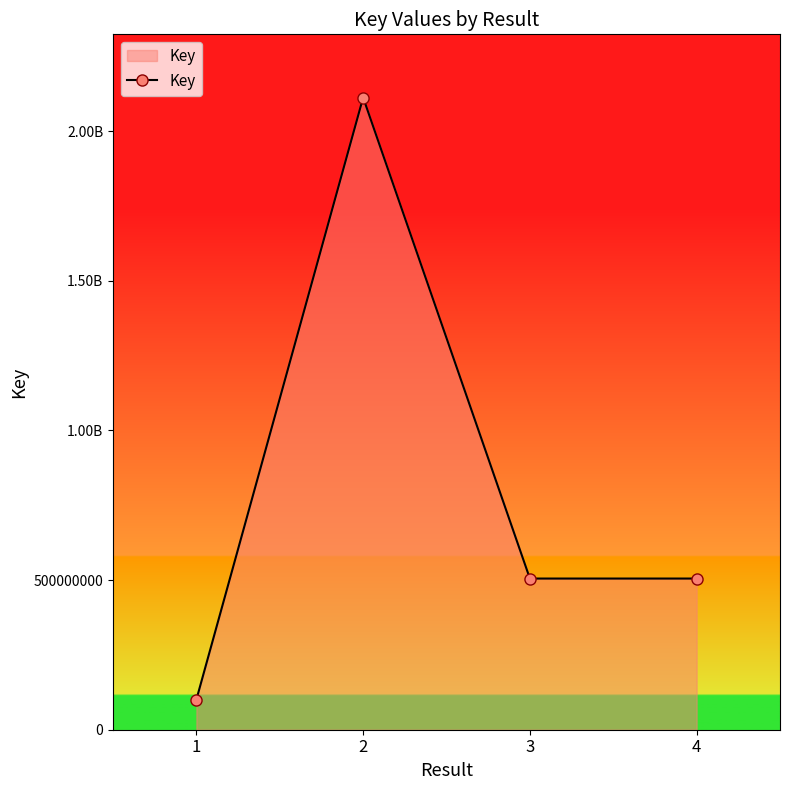

Is this an area chart (filled region under the line)?

Yes